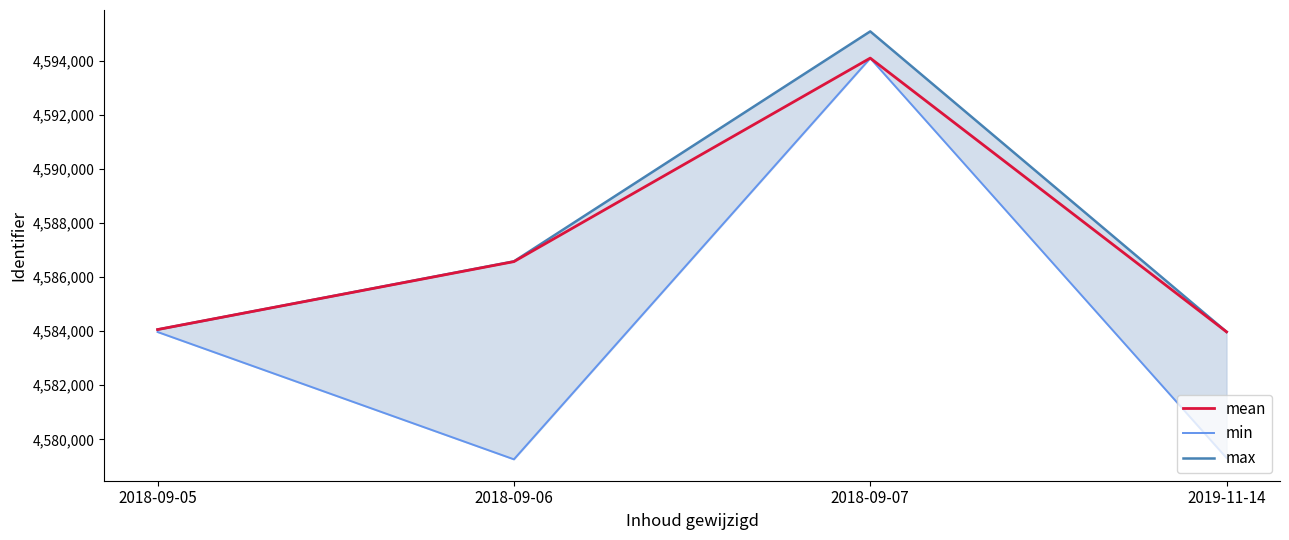

What is the total value across all series at 2019-11-14?

13747255